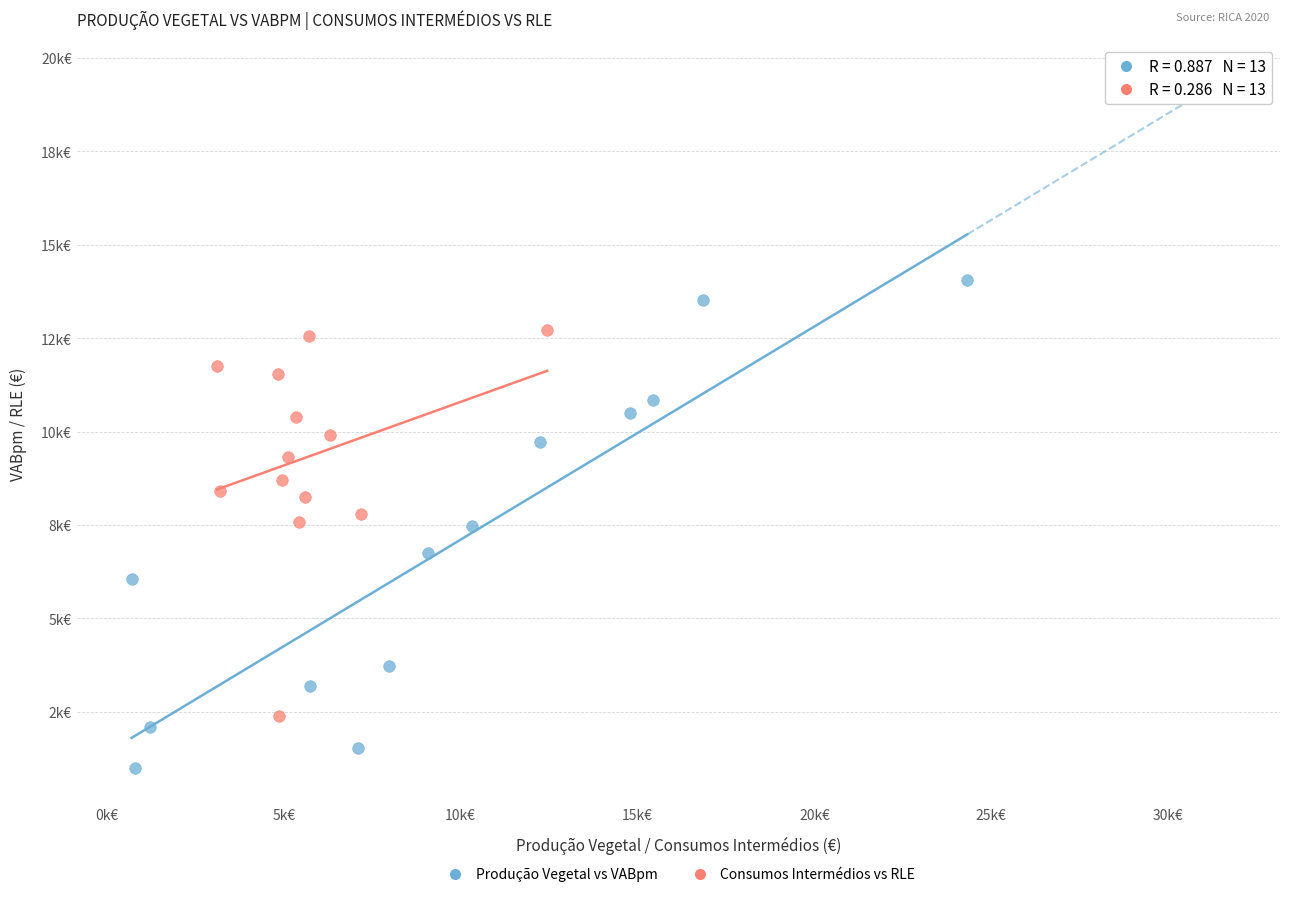

Which series reaches the minimum Y coordinate?

Produção Vegetal vs VABpm